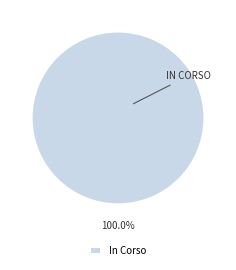

Rank the categories by value from highest to lowest.

In Corso